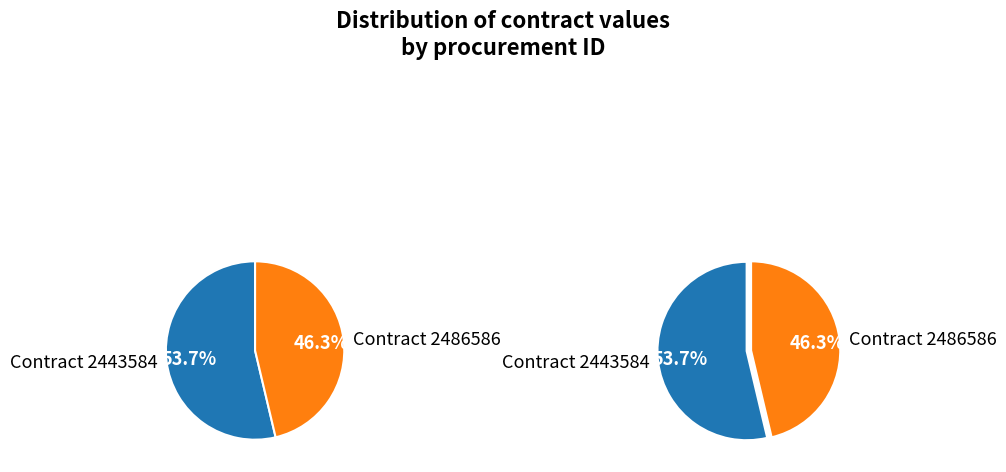

To the nearest percent, what is the average slice percentage?

50%